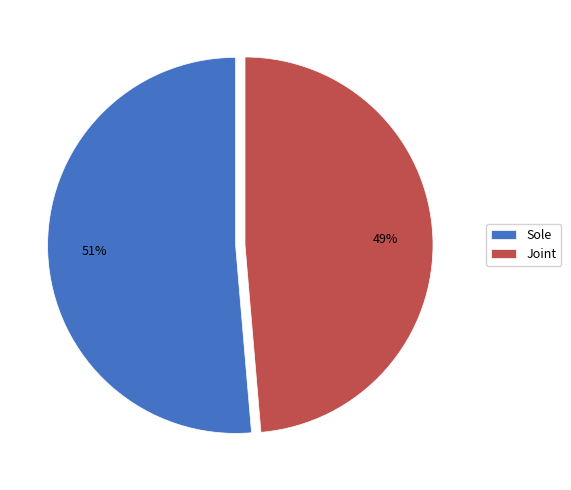

Which category has the smallest portion of the pie?

Joint